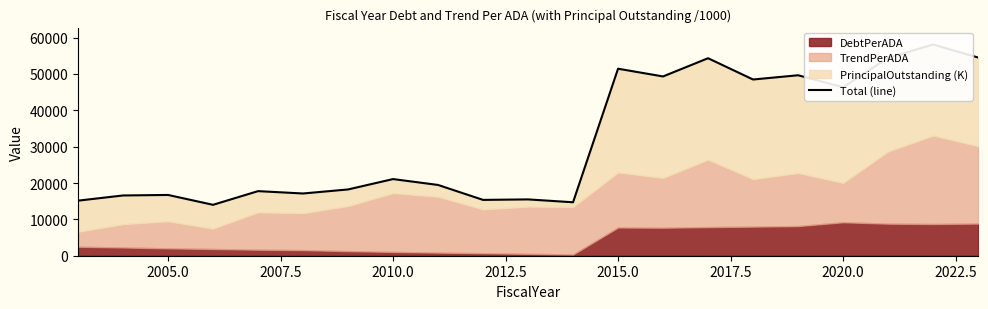

True or false: there are more than 2 points higher than both neighbors.

True